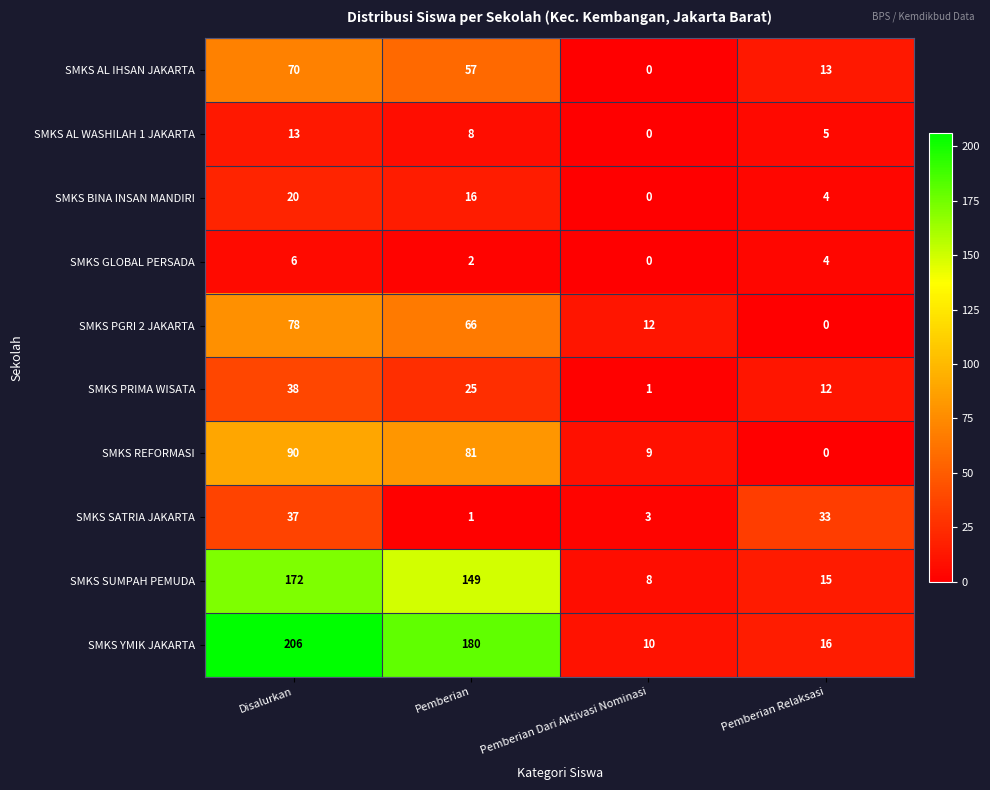

Is it true that SMKS SUMPAH PEMUDA equals 11 at Pemberian Dari Aktivasi Nominasi?

False